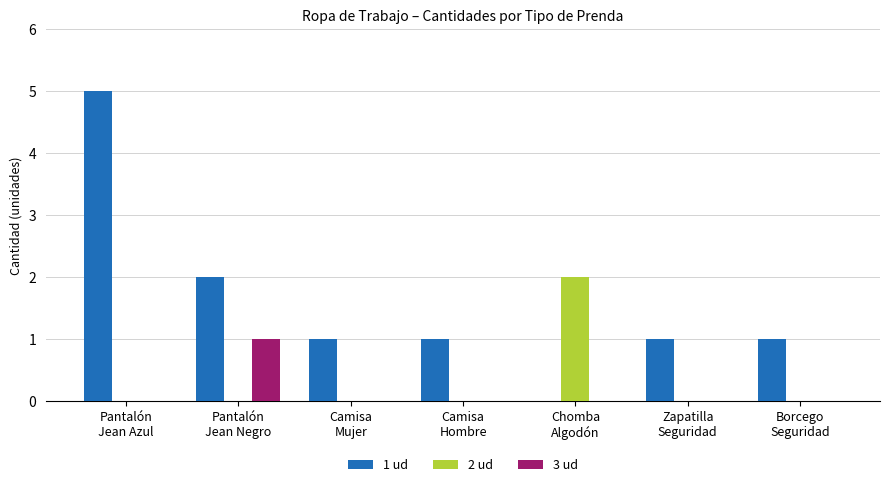

What is the greatest value displayed?

5